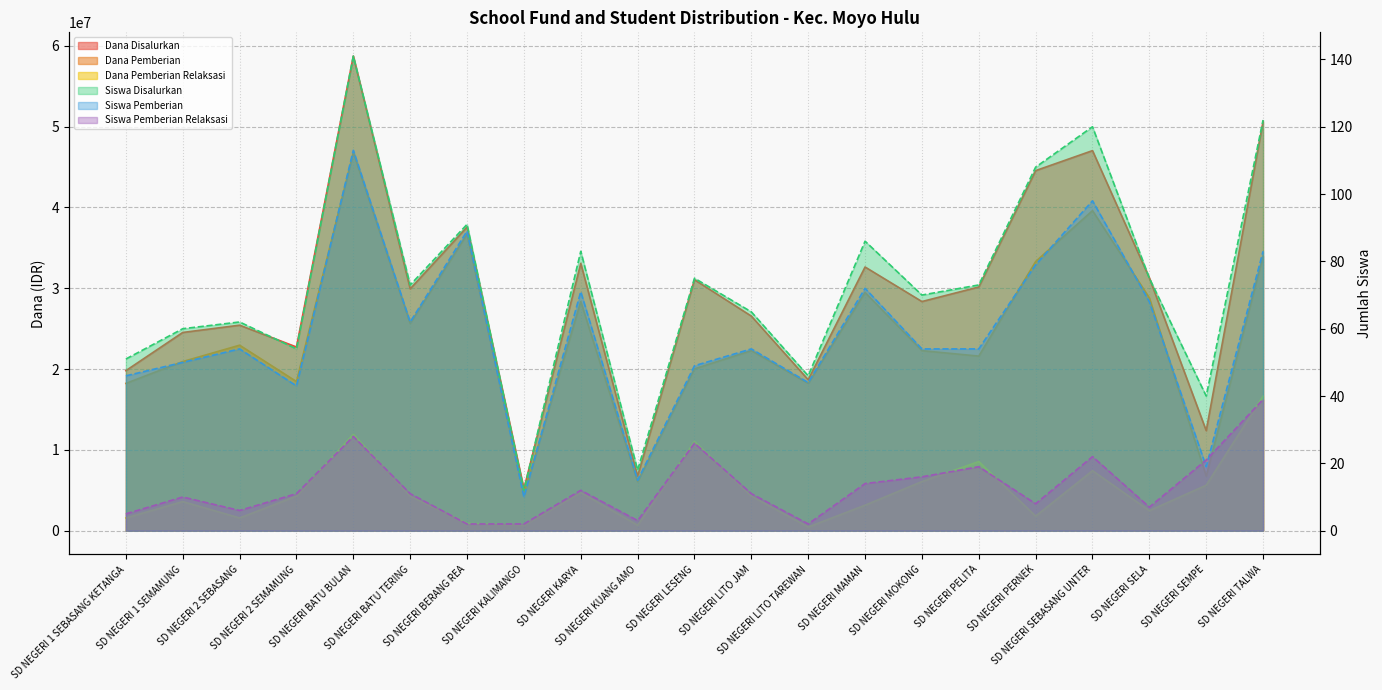

What is the label of the 3rd point from the left?

SD NEGERI 2 SEBASANG